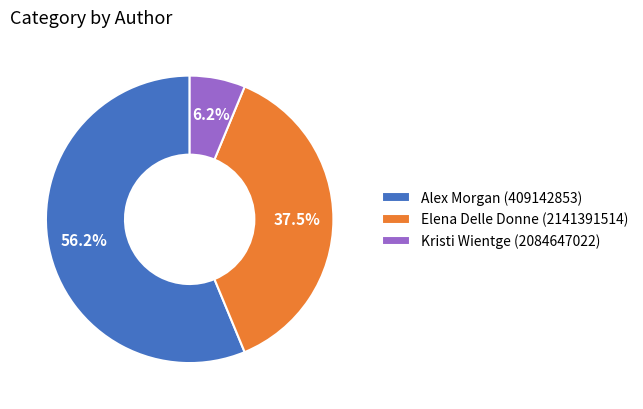

Between Elena Delle Donne (2141391514) and Kristi Wientge (2084647022), which is larger?

Elena Delle Donne (2141391514)